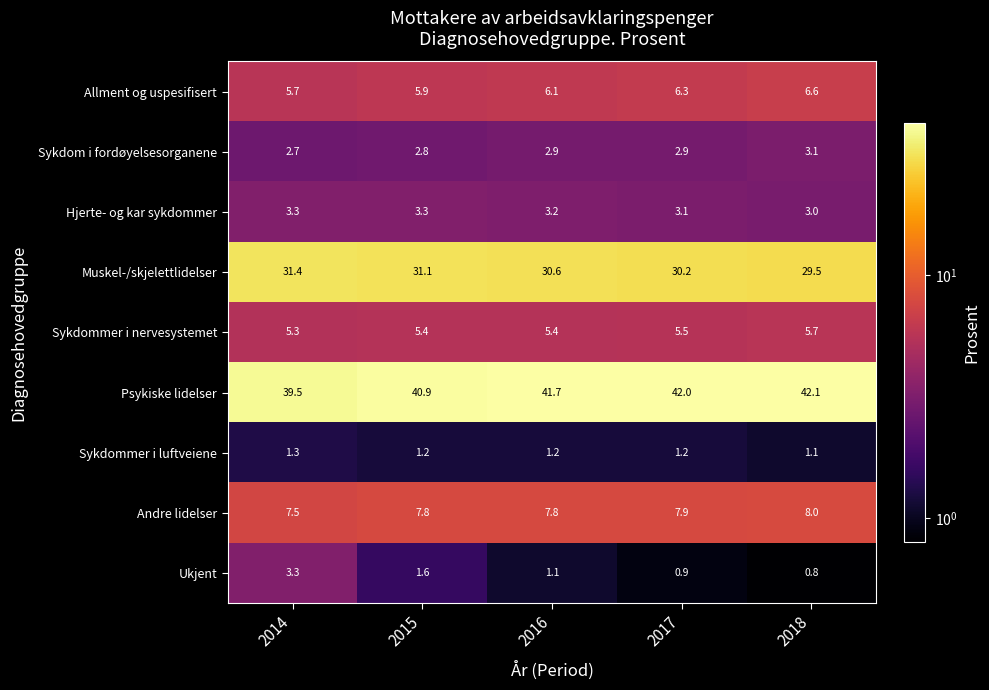

Is it true that Ukjent equals 1.6 at 2017?

False